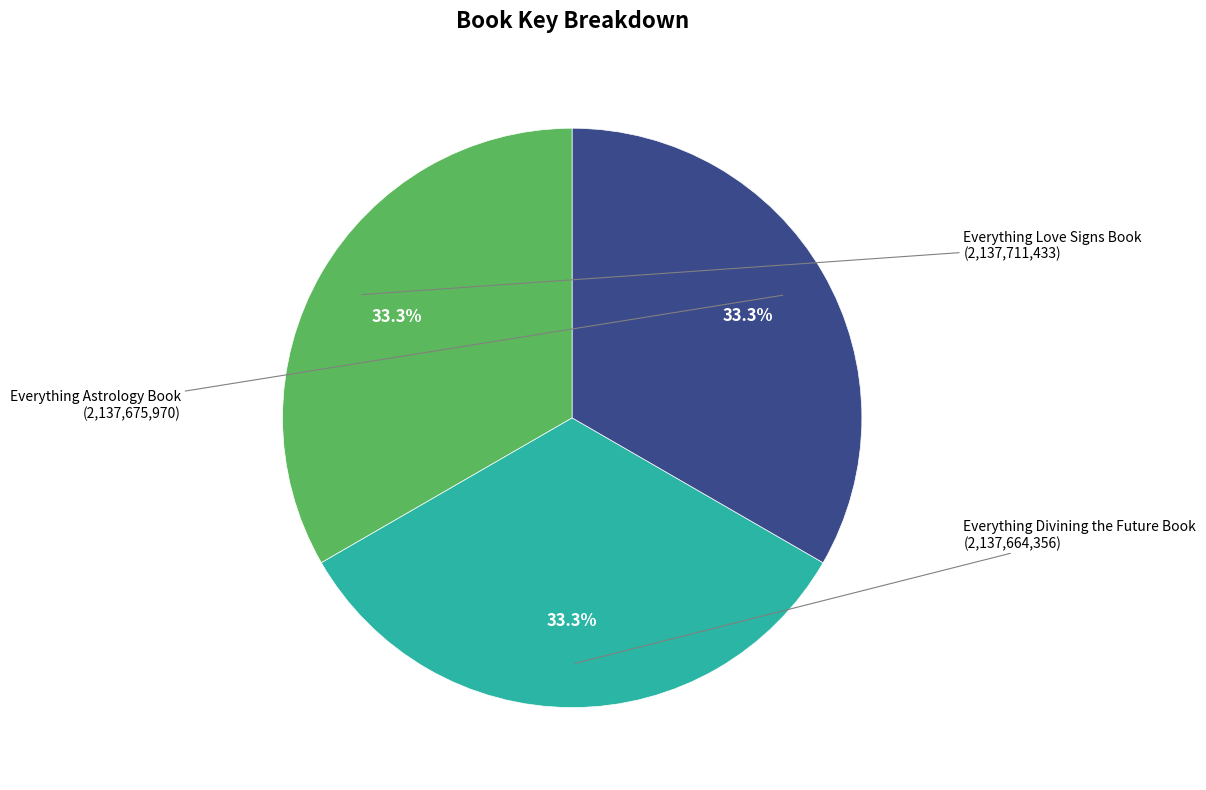

Does any single category account for the majority?

No